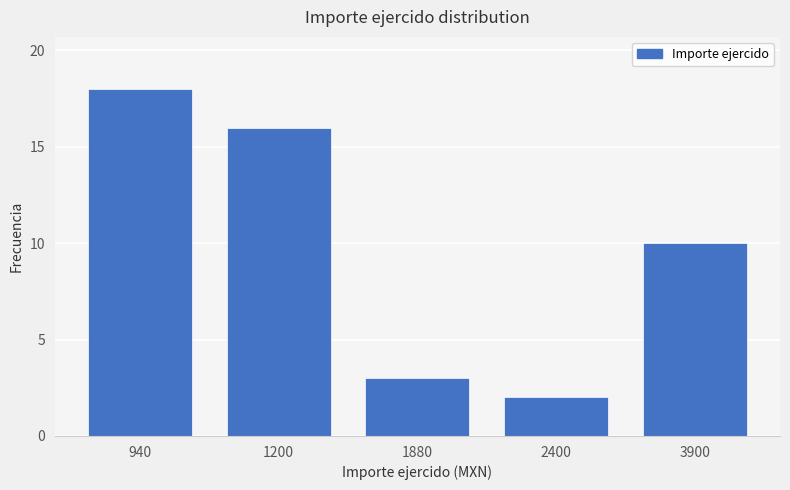

Which has a higher value, 2400 or 1200?

1200